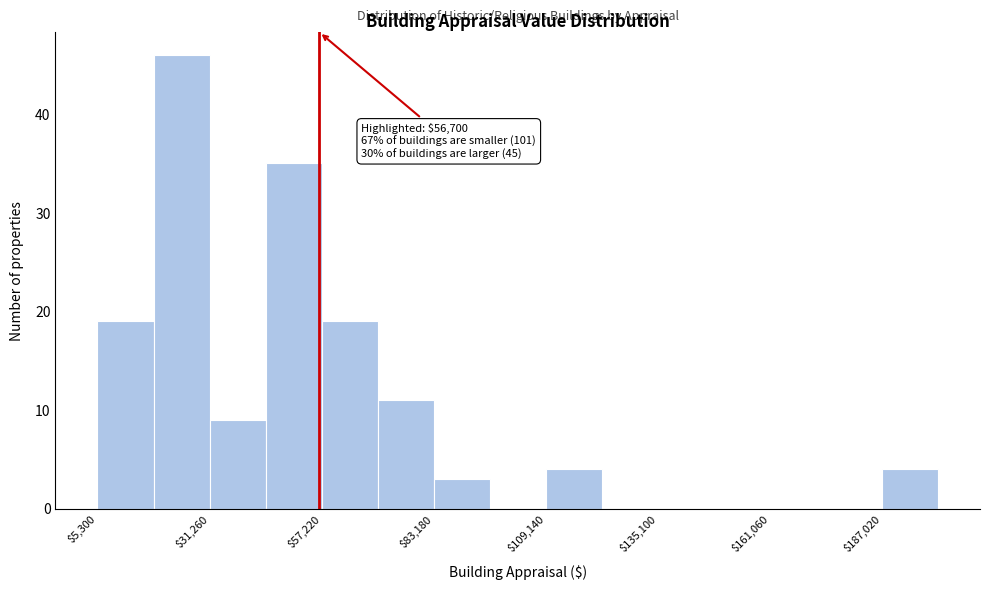

Read against the x-axis, roughly where is the centre of the tallest bar?

25000